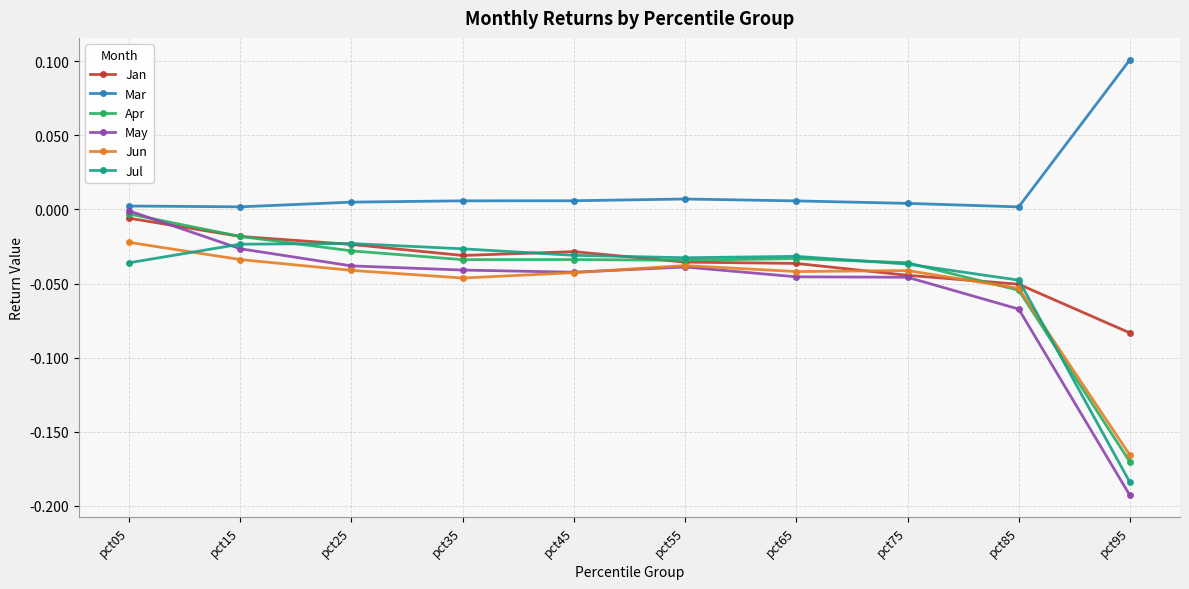

Count the number of data series in this chart.

6